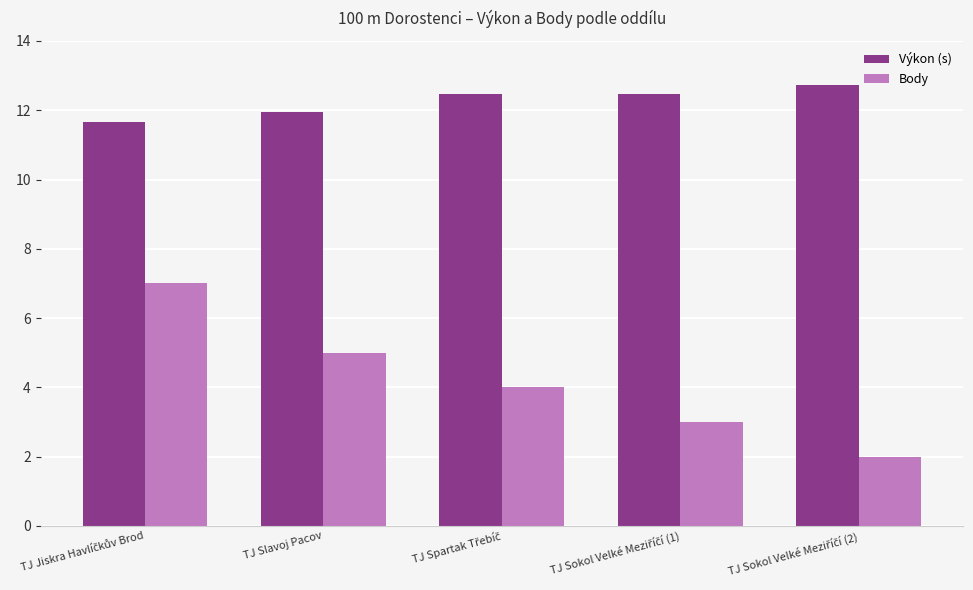

What is the greatest value displayed?

12.7